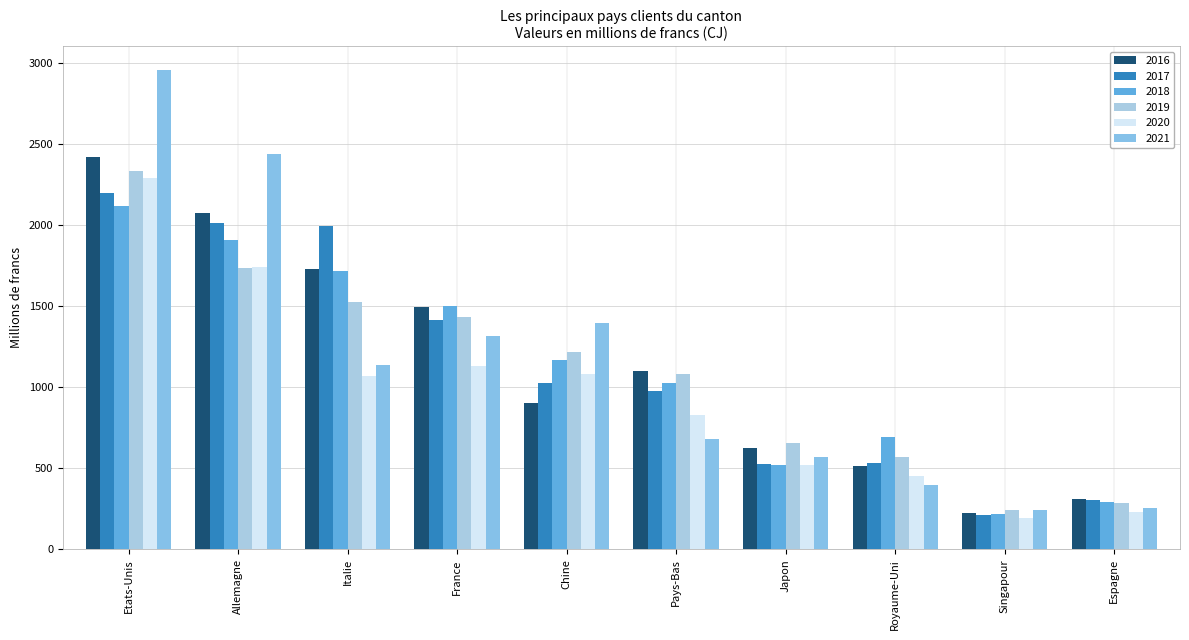

Rank the series by their maximum value, from highest to lowest.

2021, 2016, 2019, 2020, 2017, 2018